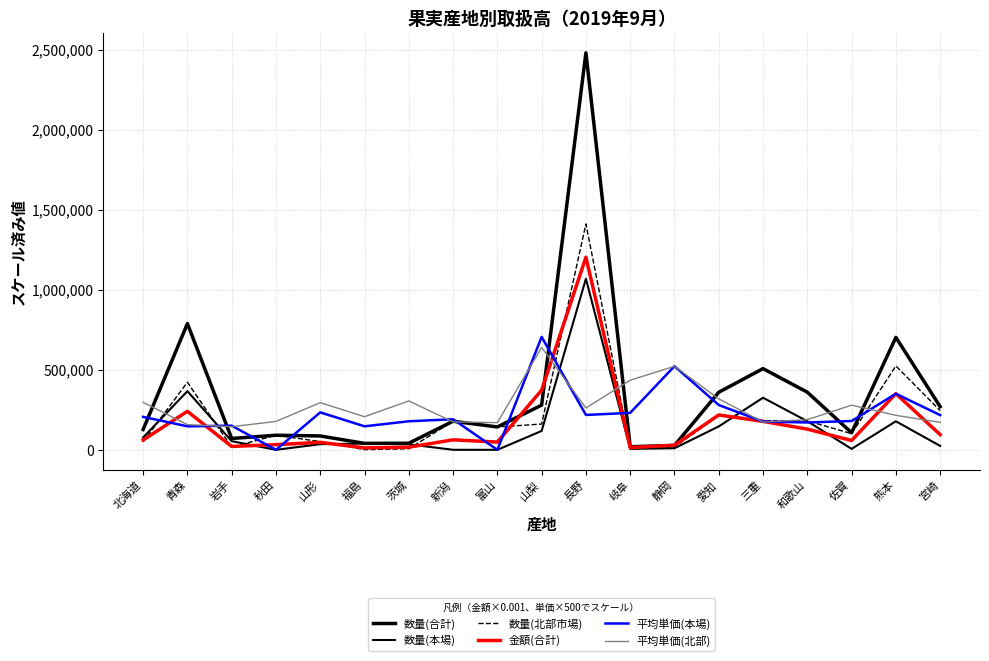

What is the spread (max minus min) of values at 三重?

333909.0